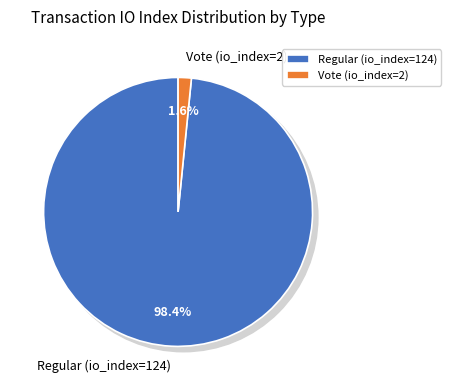

The Regular (io_index=124) slice represents 99% of the pie. True or false?

False